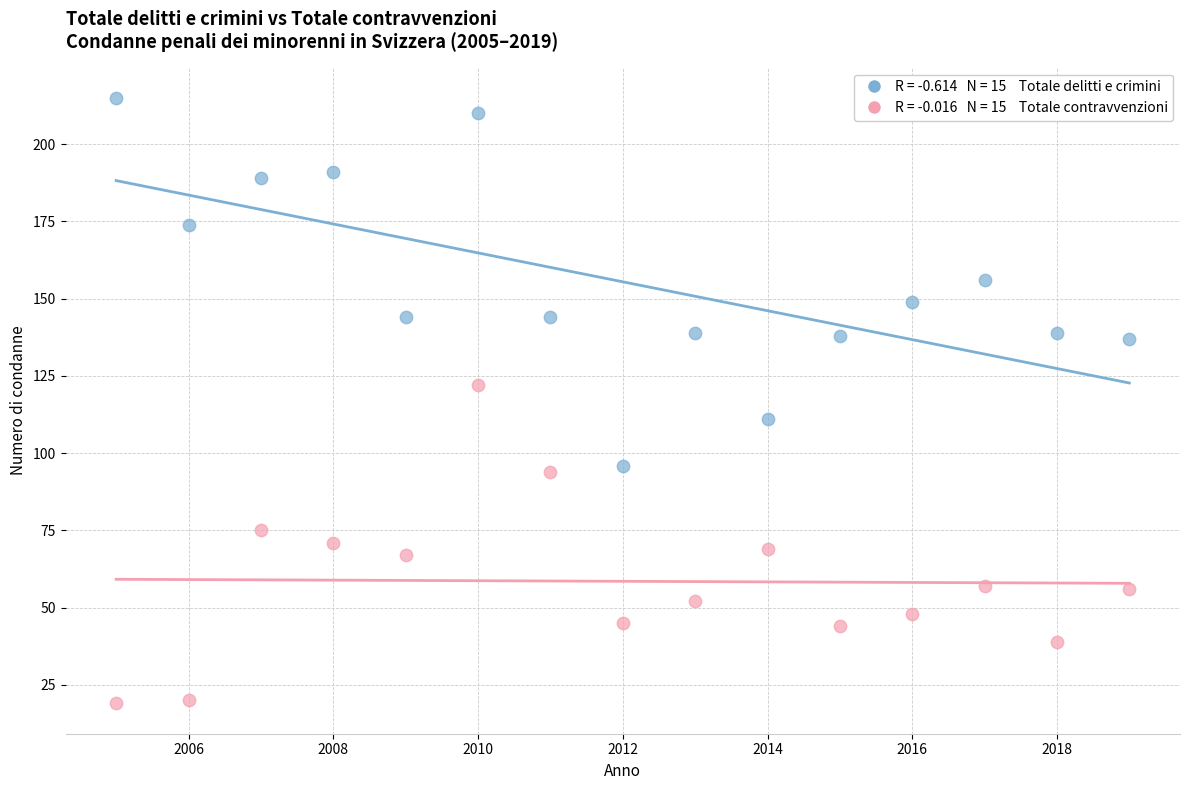

Across all data points, what is the range of Y values (max minus min)?

196